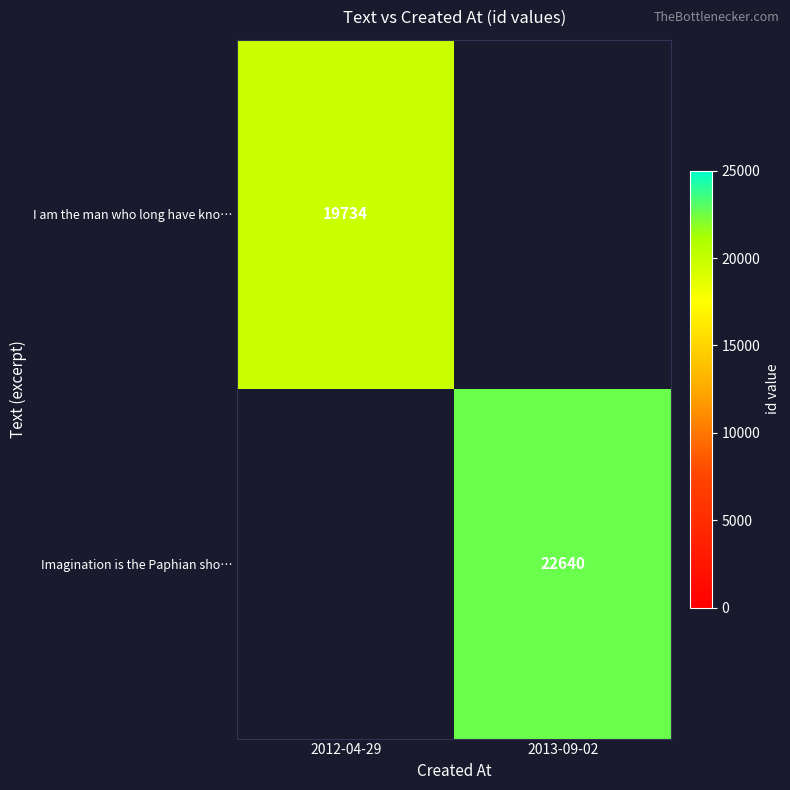

Which label corresponds to the largest value in the chart?

2013-09-02